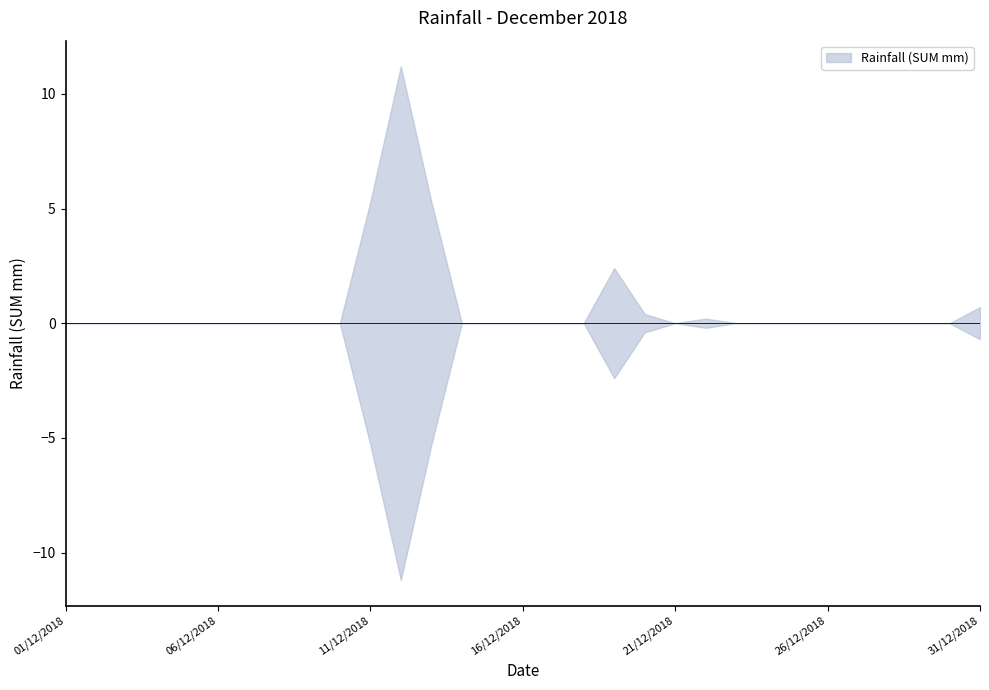

What is the difference between the second highest and second lowest values?

5.3